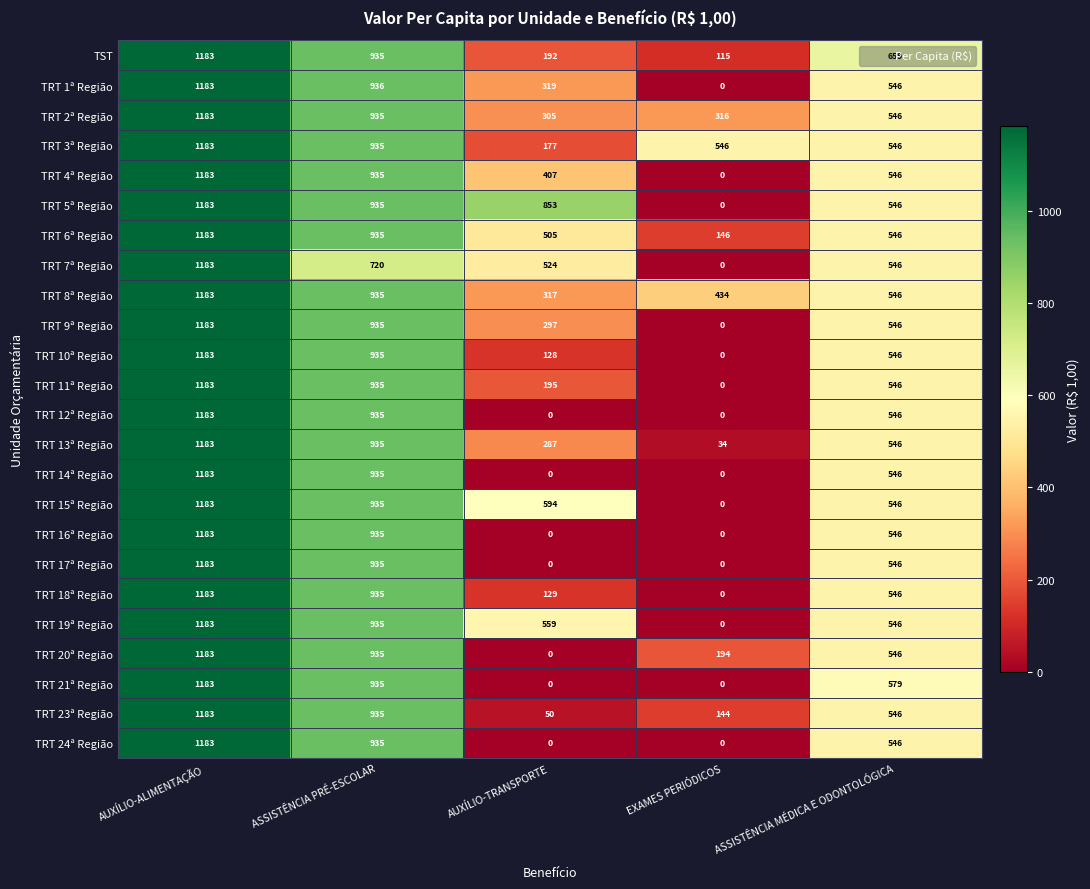

List the labels in order of TRT 15ª Região value, smallest first.

EXAMES PERIÓDICOS, ASSISTÊNCIA MÉDICA E ODONTOLÓGICA, AUXÍLIO-TRANSPORTE, ASSISTÊNCIA PRÉ-ESCOLAR, AUXÍLIO-ALIMENTAÇÃO